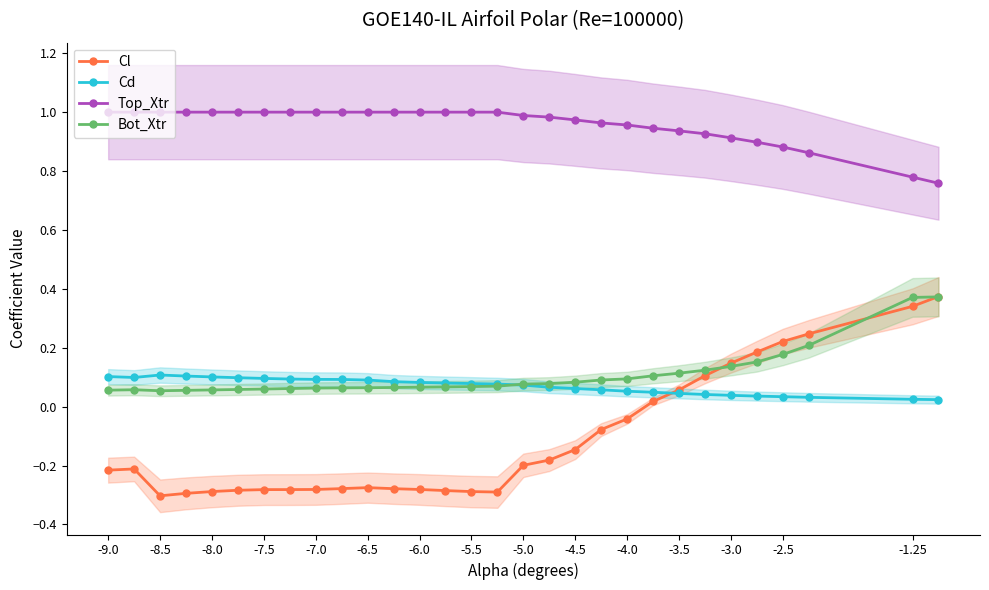

Reading left to right, transcribe all the data shown in this chart.

Cl: -0.2	-0.2	-0.3	-0.3	-0.3	-0.3	-0.3	-0.3	-0.3	-0.3	-0.3	-0.3	-0.3	-0.3	-0.3	-0.3	-0.2	-0.2	-0.1	-0.1	-0.0	0.0	0.1	0.1	0.1	0.2	0.2	0.2	0.3	0.4
Cd: 0.1	0.1	0.1	0.1	0.1	0.1	0.1	0.1	0.1	0.1	0.1	0.1	0.1	0.1	0.1	0.1	0.1	0.1	0.1	0.1	0.1	0.0	0.0	0.0	0.0	0.0	0.0	0.0	0.0	0.0
Top_Xtr: 1.0	1.0	1.0	1.0	1.0	1.0	1.0	1.0	1.0	1.0	1.0	1.0	1.0	1.0	1.0	1.0	1.0	1.0	1.0	1.0	1.0	0.9	0.9	0.9	0.9	0.9	0.9	0.9	0.8	0.8
Bot_Xtr: 0.1	0.1	0.1	0.1	0.1	0.1	0.1	0.1	0.1	0.1	0.1	0.1	0.1	0.1	0.1	0.1	0.1	0.1	0.1	0.1	0.1	0.1	0.1	0.1	0.1	0.2	0.2	0.2	0.4	0.4